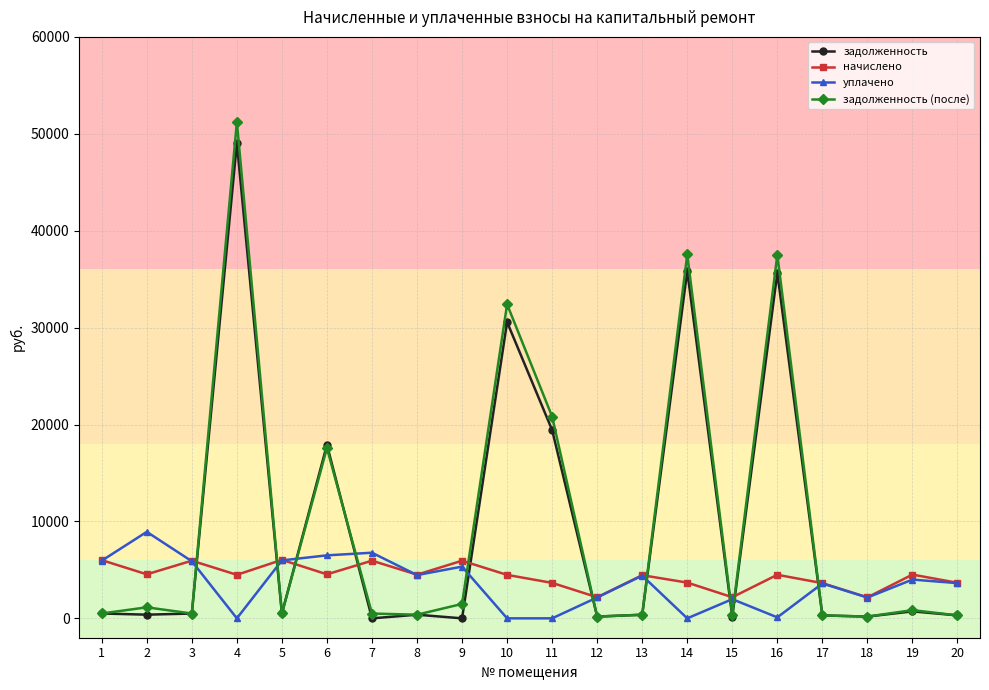

Does the chart display data point markers on the line(s)?

Yes